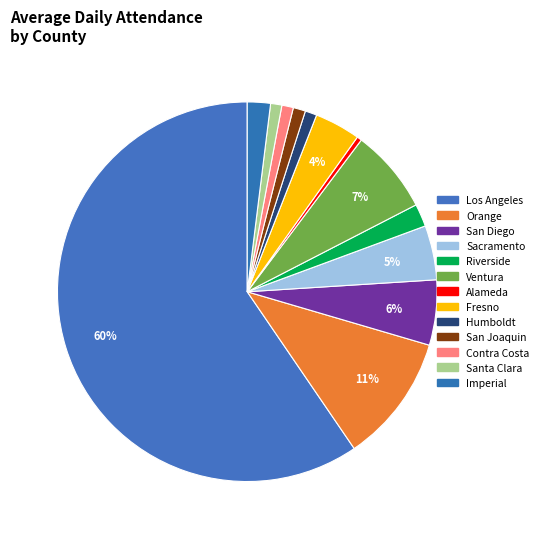

Between San Diego and Humboldt, which is larger?

San Diego